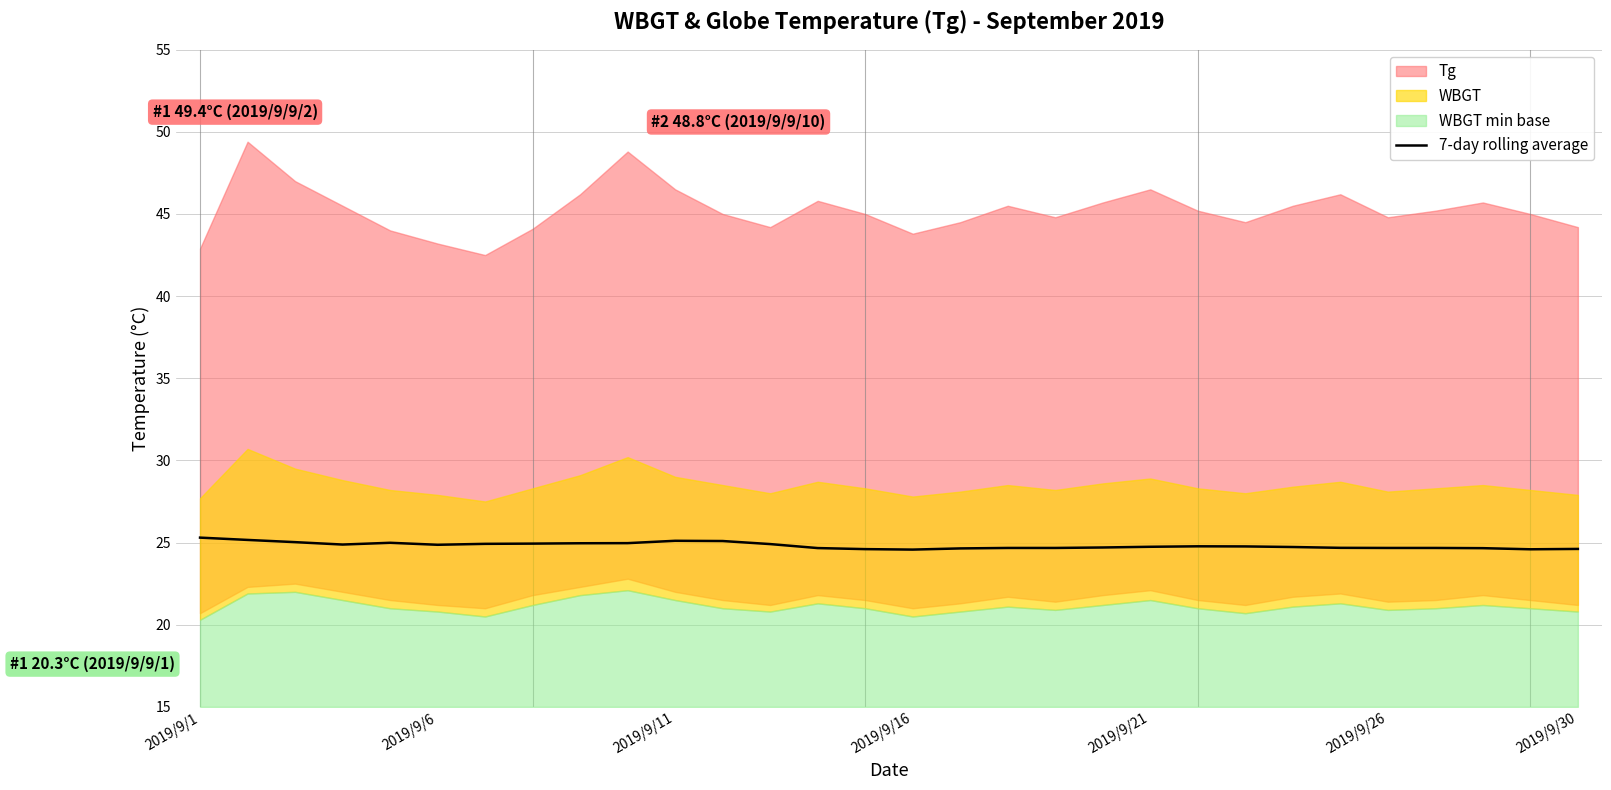

What is the difference between the maximum and minimum values?

0.7